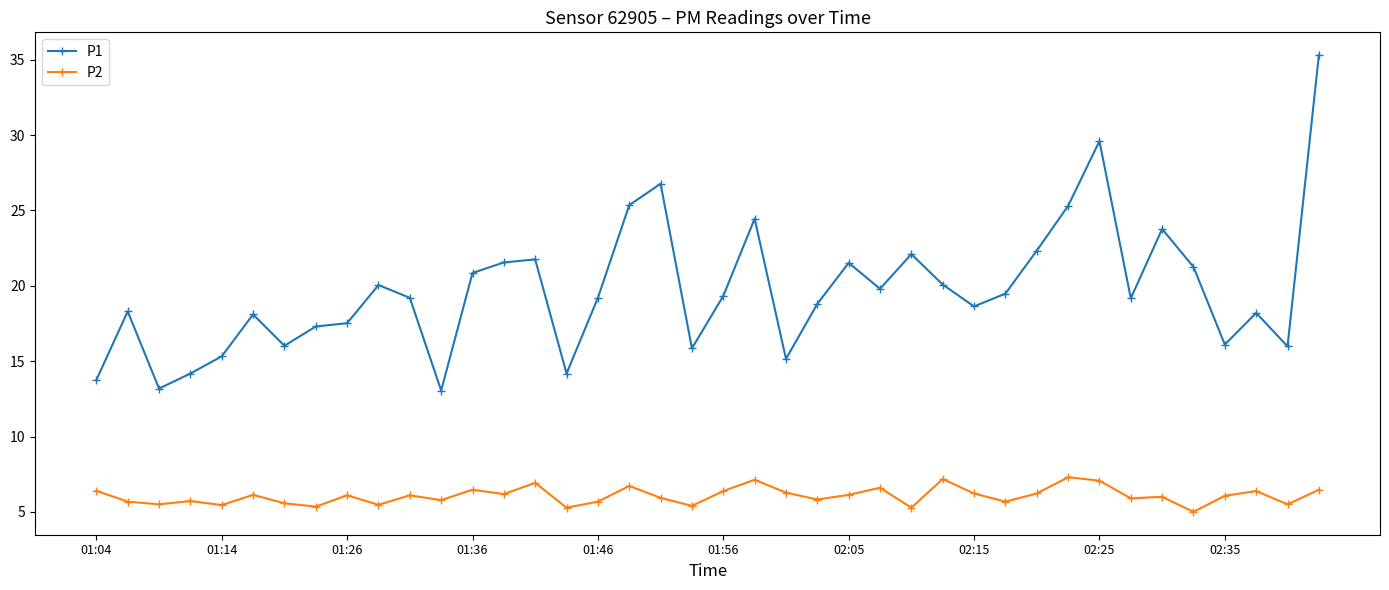

At how many categories does at least one series exceed 10?

40